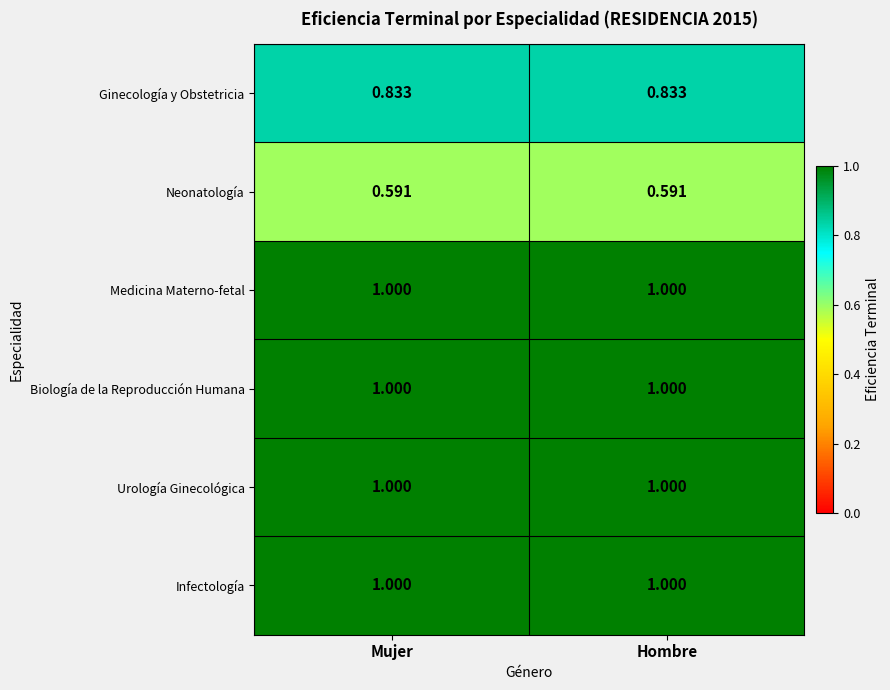

Is the value of Medicina Materno-fetal at Hombre greater than the value of Ginecología y Obstetricia at Mujer?

Yes